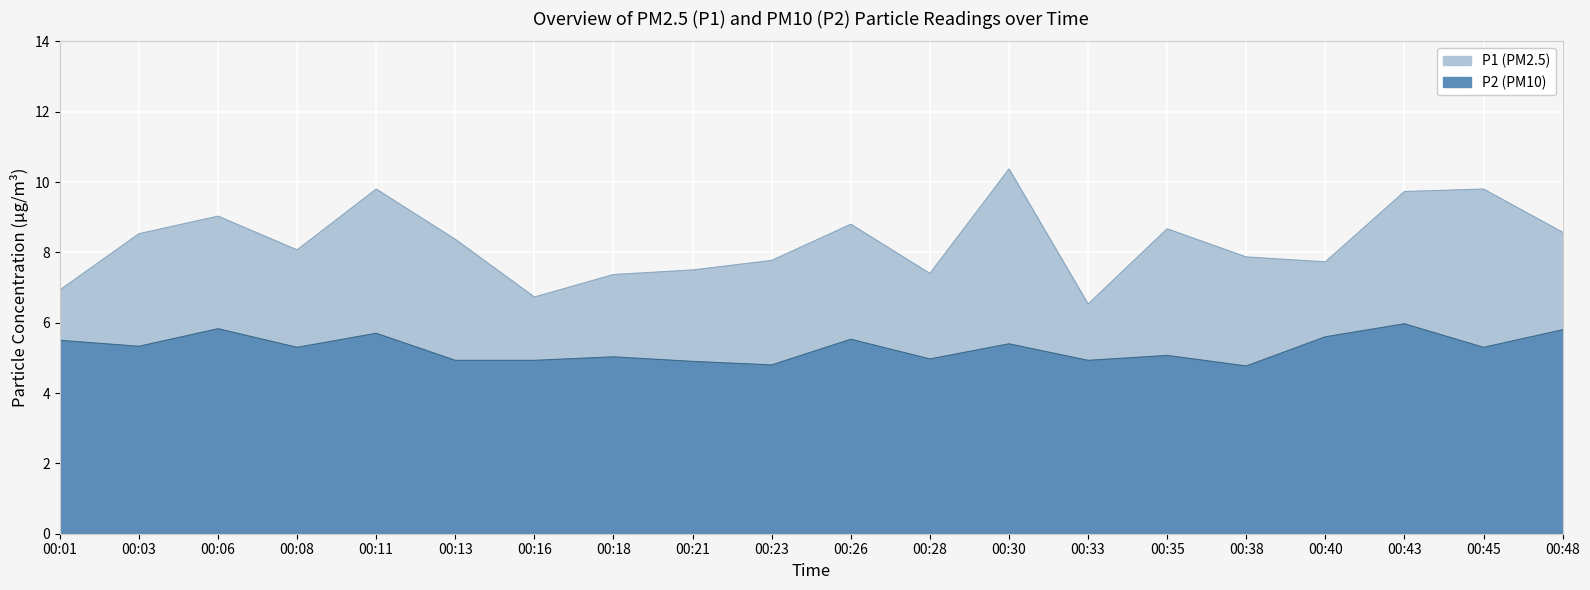

True or false: P1 and P2 intersect in this chart.

False